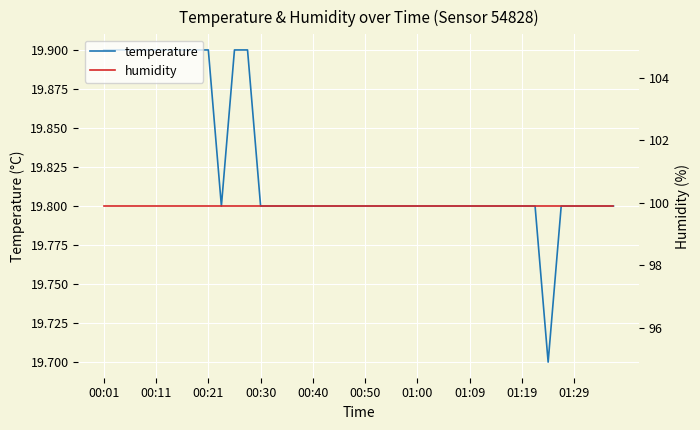

What is the average value of the temperature series?

19.8